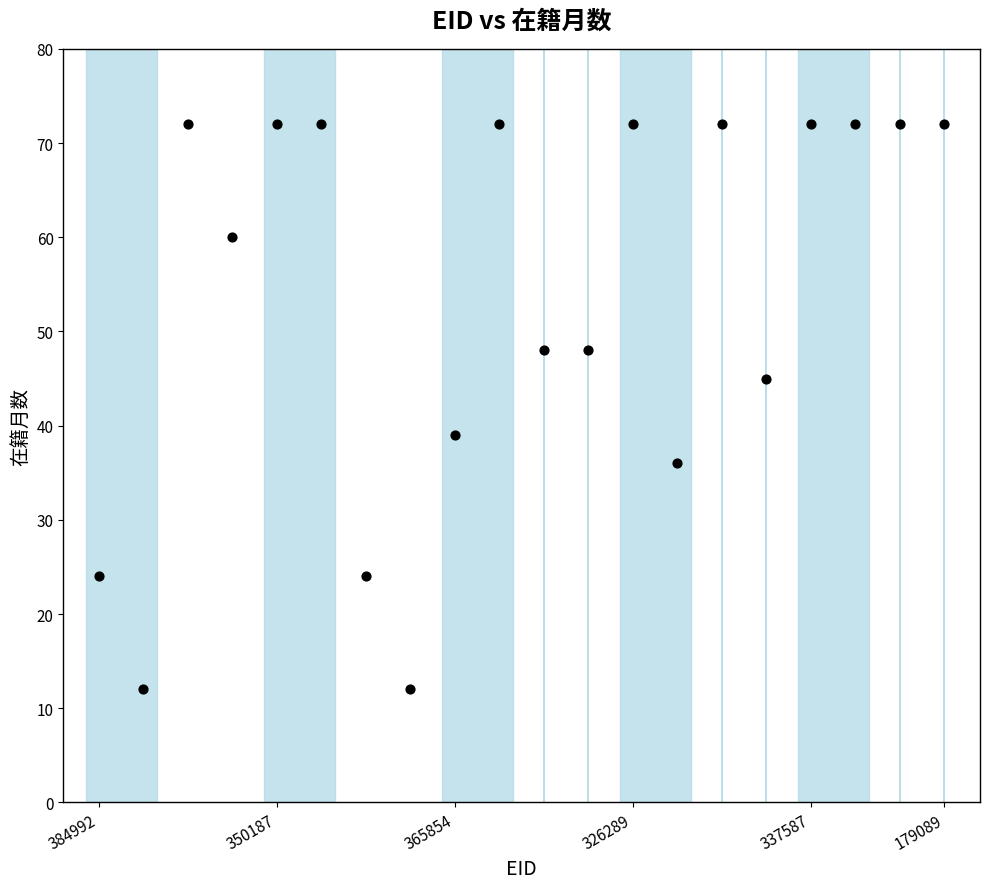

What is the range of Y values (max minus min)?

60